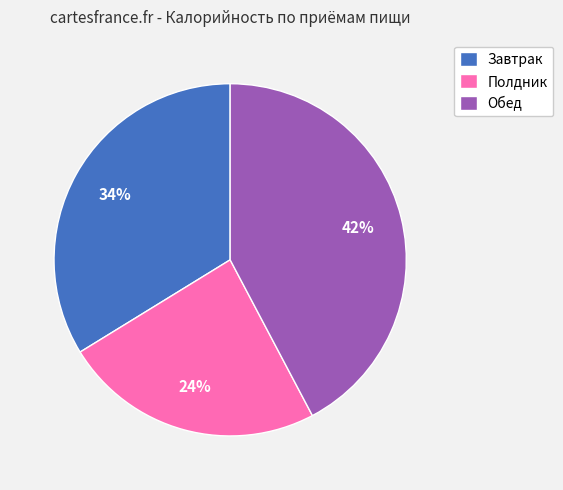

What is the smallest slice in the pie chart?

Полдник